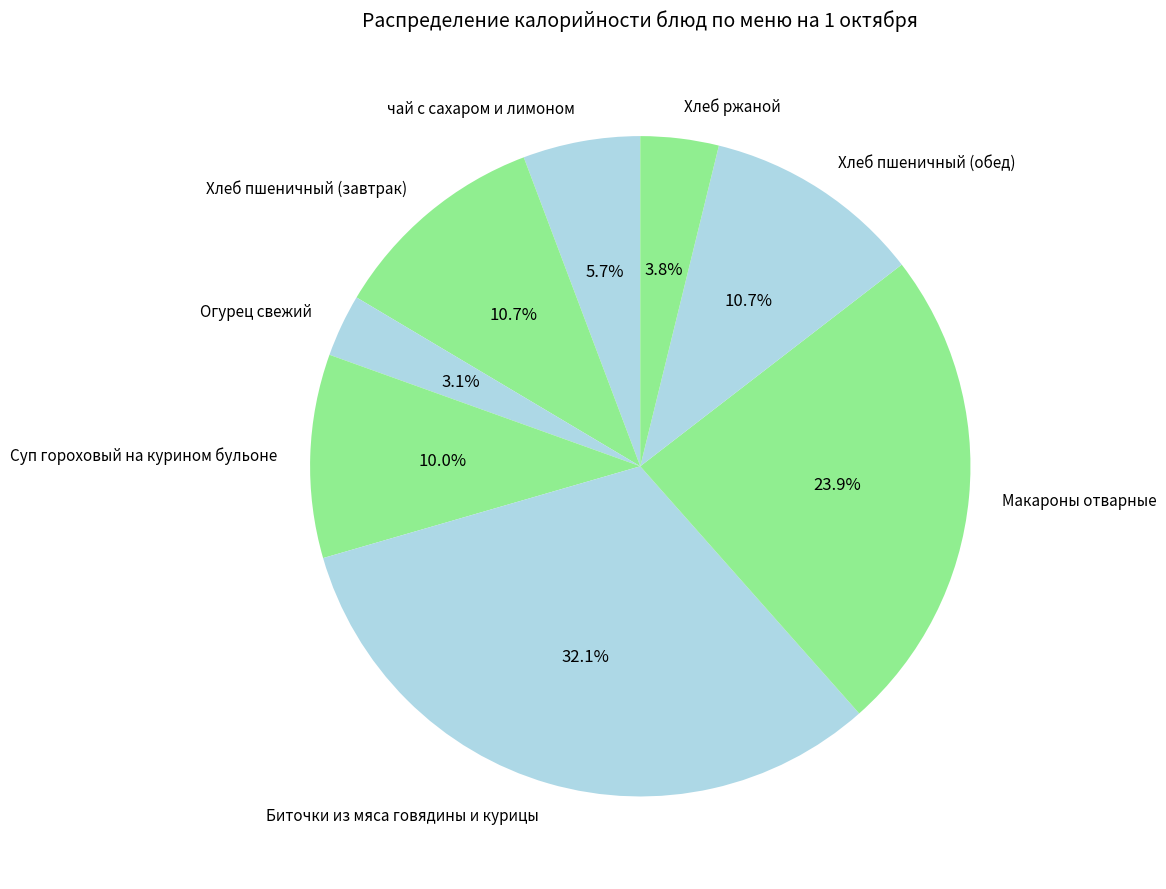

What is the largest slice in the pie chart?

Биточки из мяса говядины и курицы